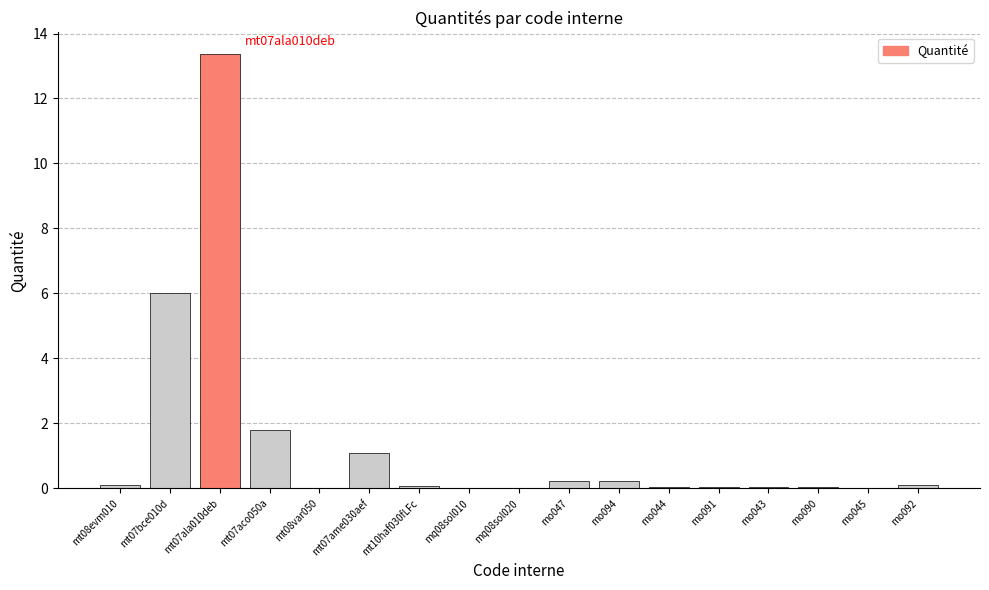

The chart shows a value of 0.2 at mo047. True or false?

True